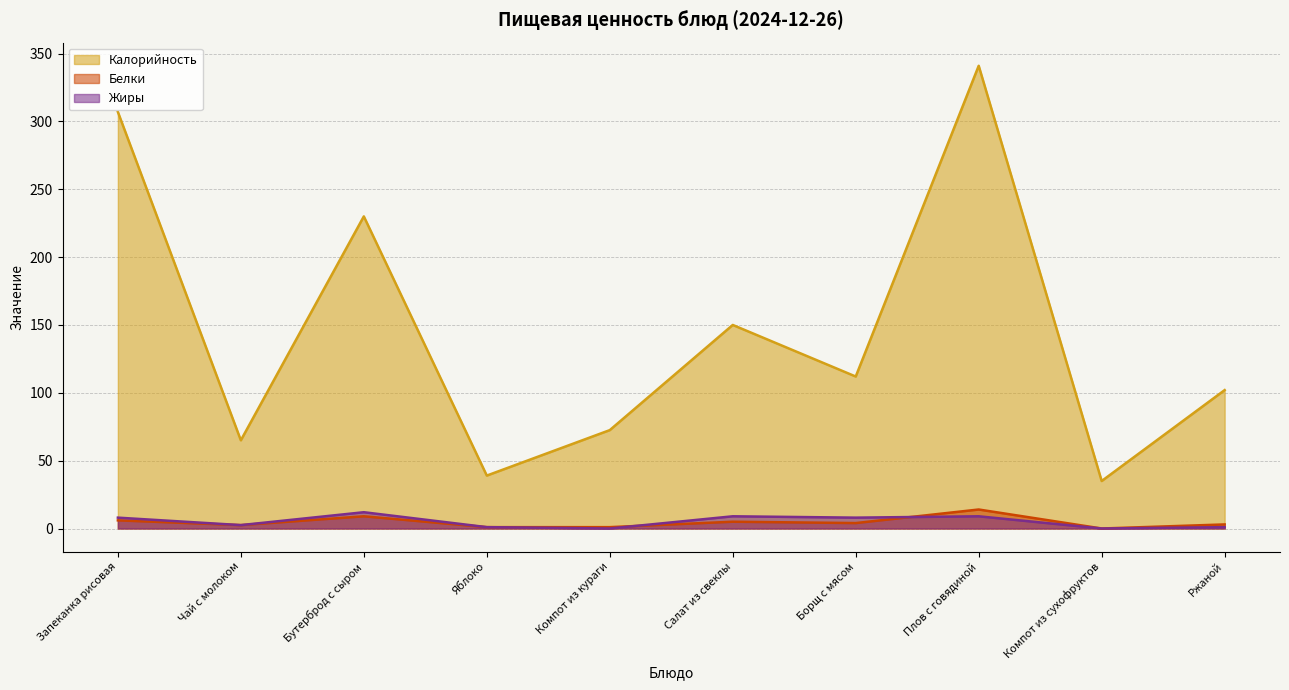

What are all the series names shown in the legend?

Калорийность, Белки, Жиры